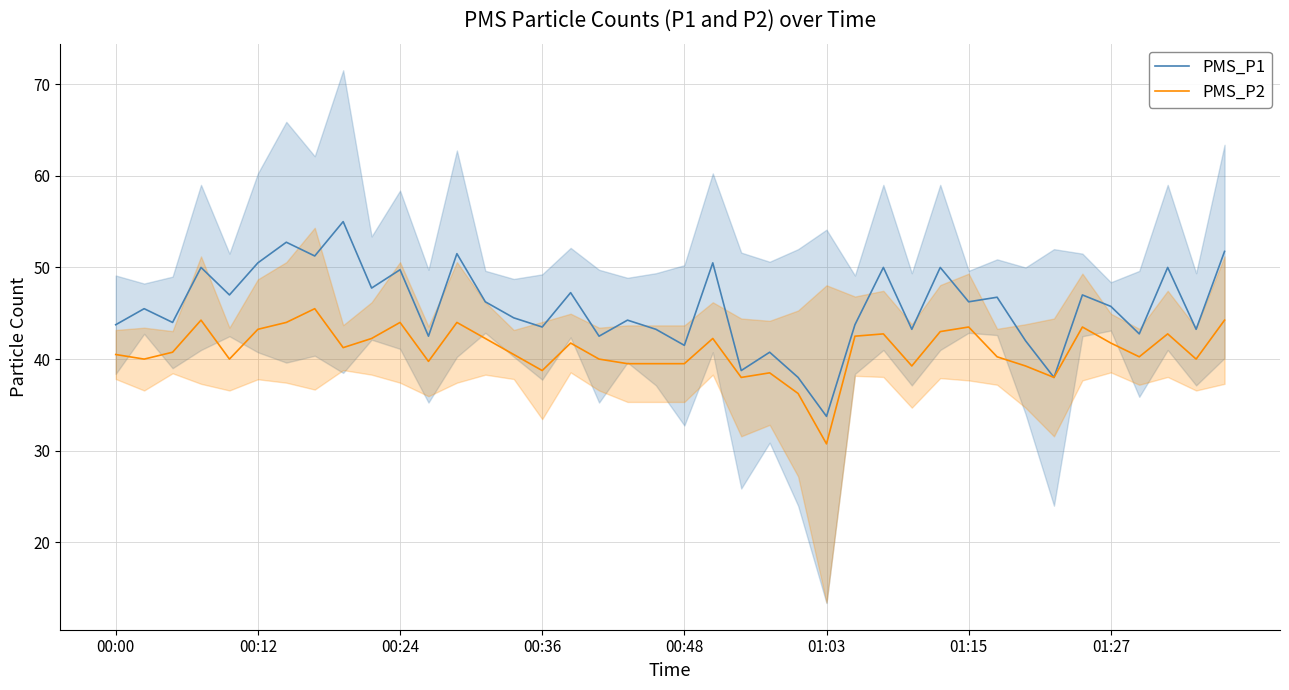

At which label does PMS_P1 reach its peak?

8